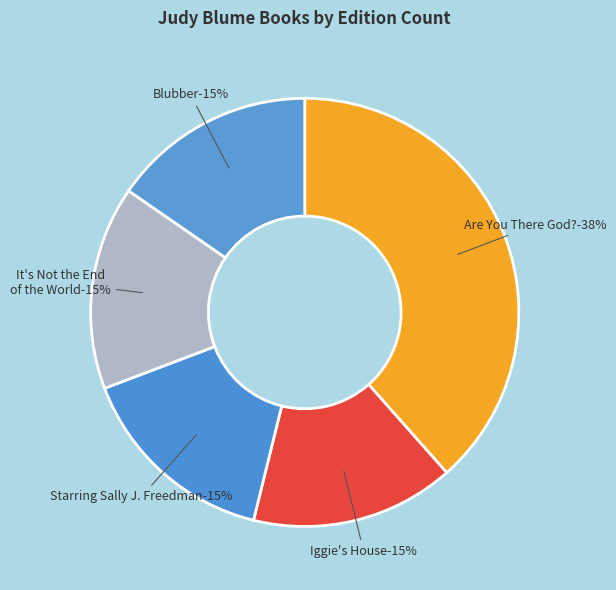

Which category has the smallest portion of the pie?

Iggie's House